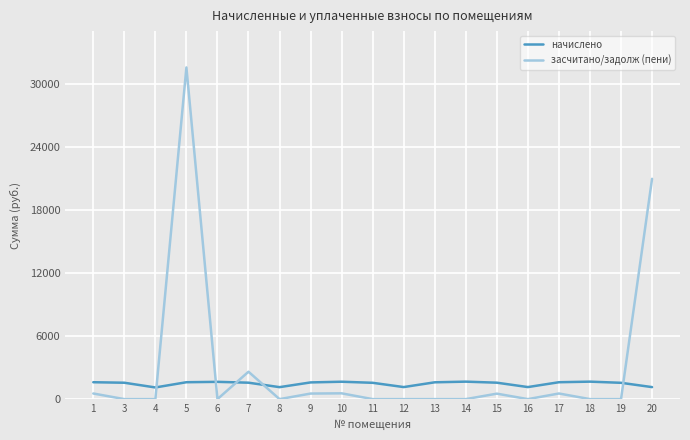

The value of начислено at 1 is 1607.5. True or false?

True